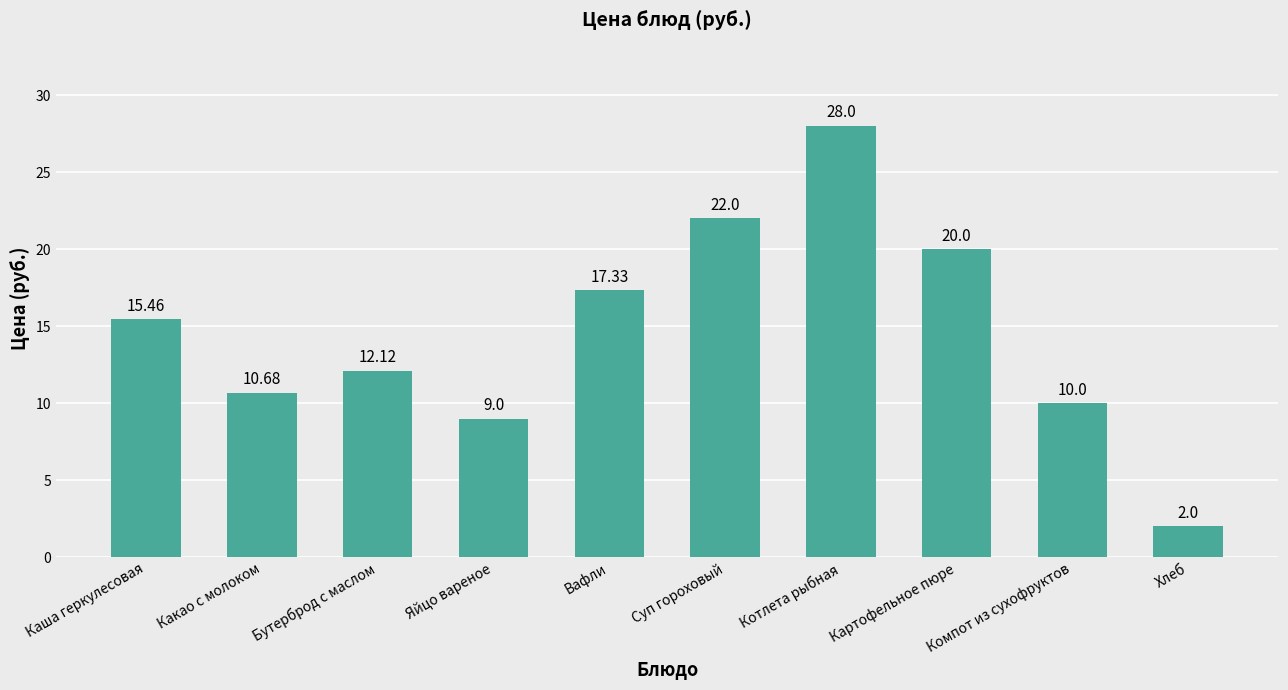

How many bars are there in total?

10